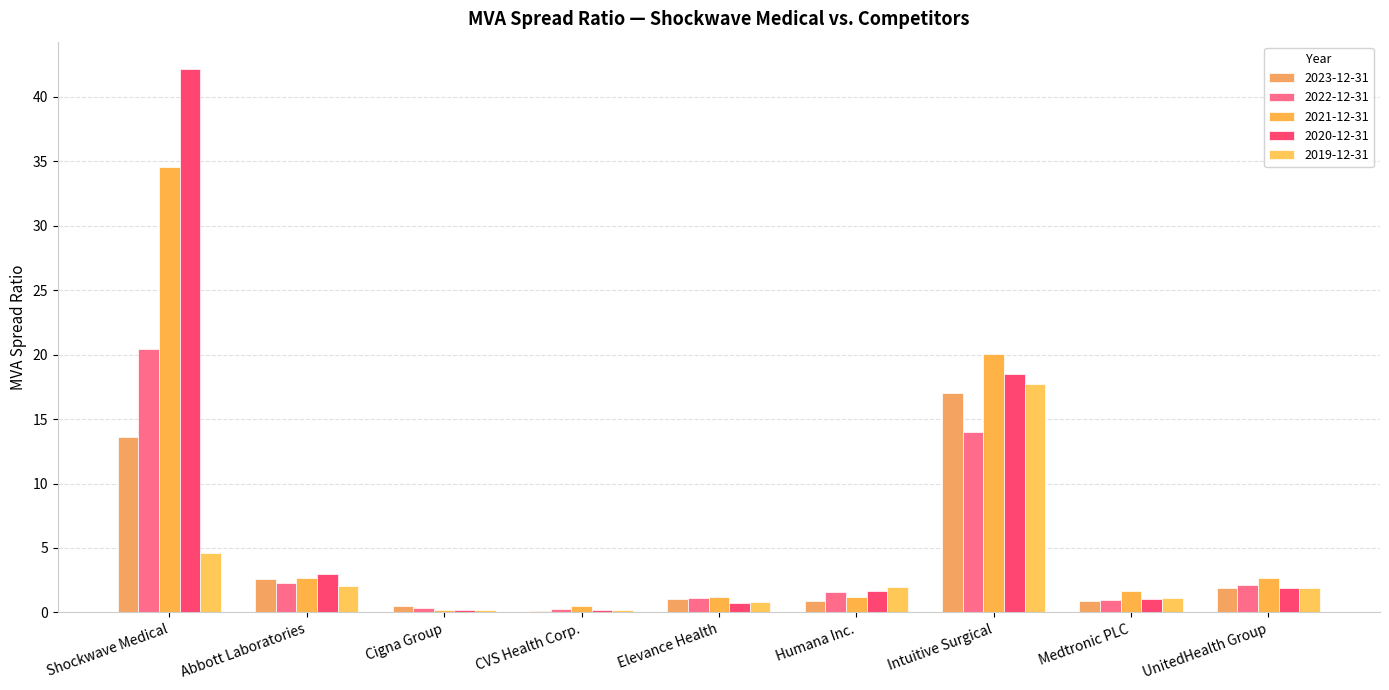

Where does the 2020-12-31 series first go above 1?

Shockwave Medical